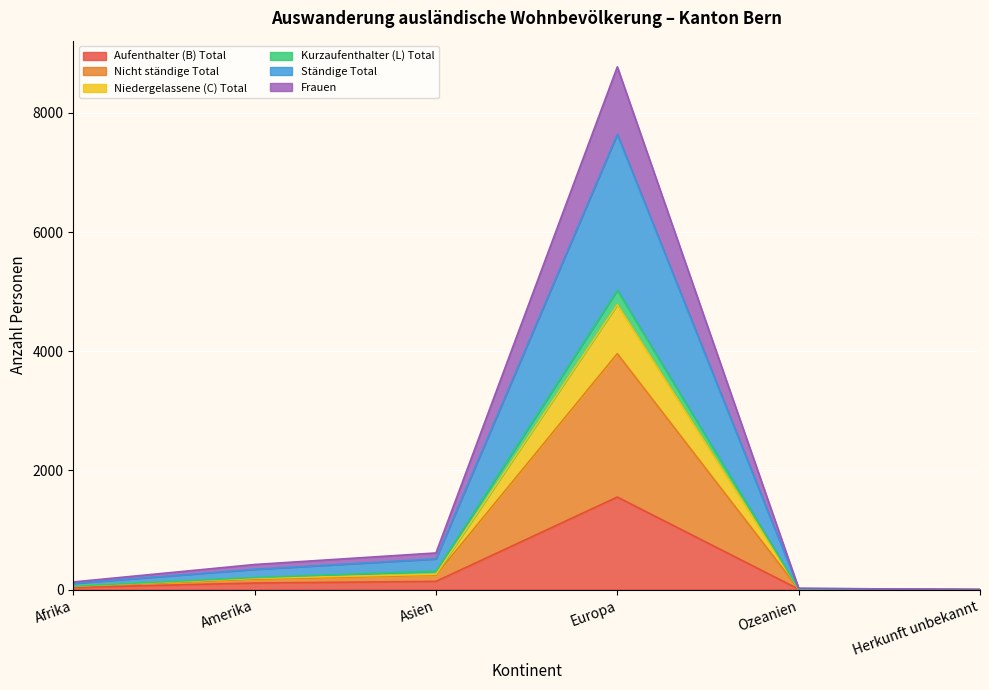

True or false: Ständige Total and Aufenthalter (B) Total intersect in this chart.

False